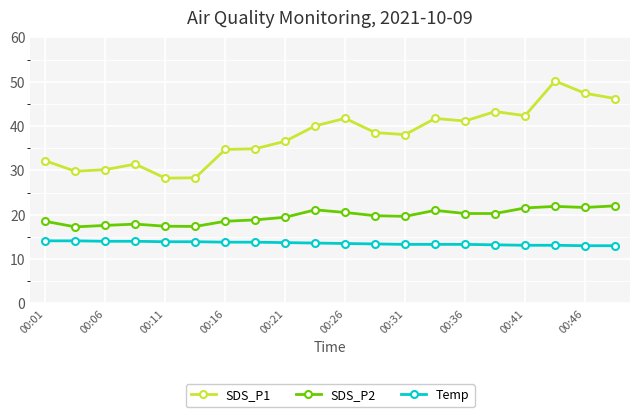

Which series has the largest range (max minus min)?

SDS_P1